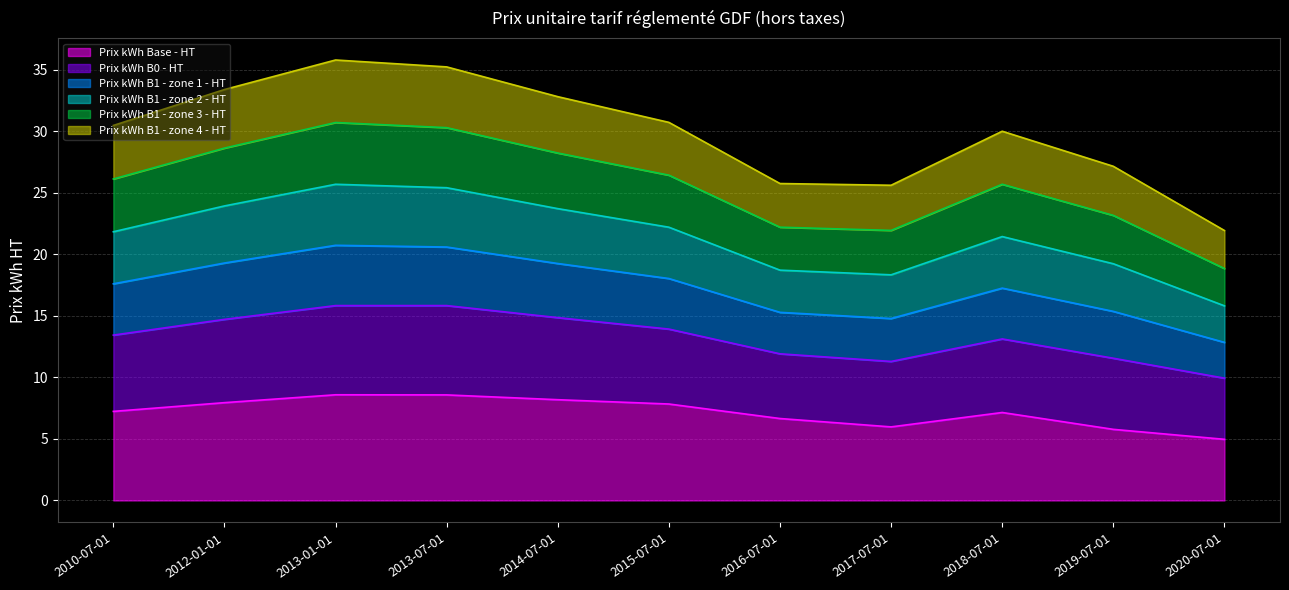

What is the total value across all series at 2015-07-01?

30.7